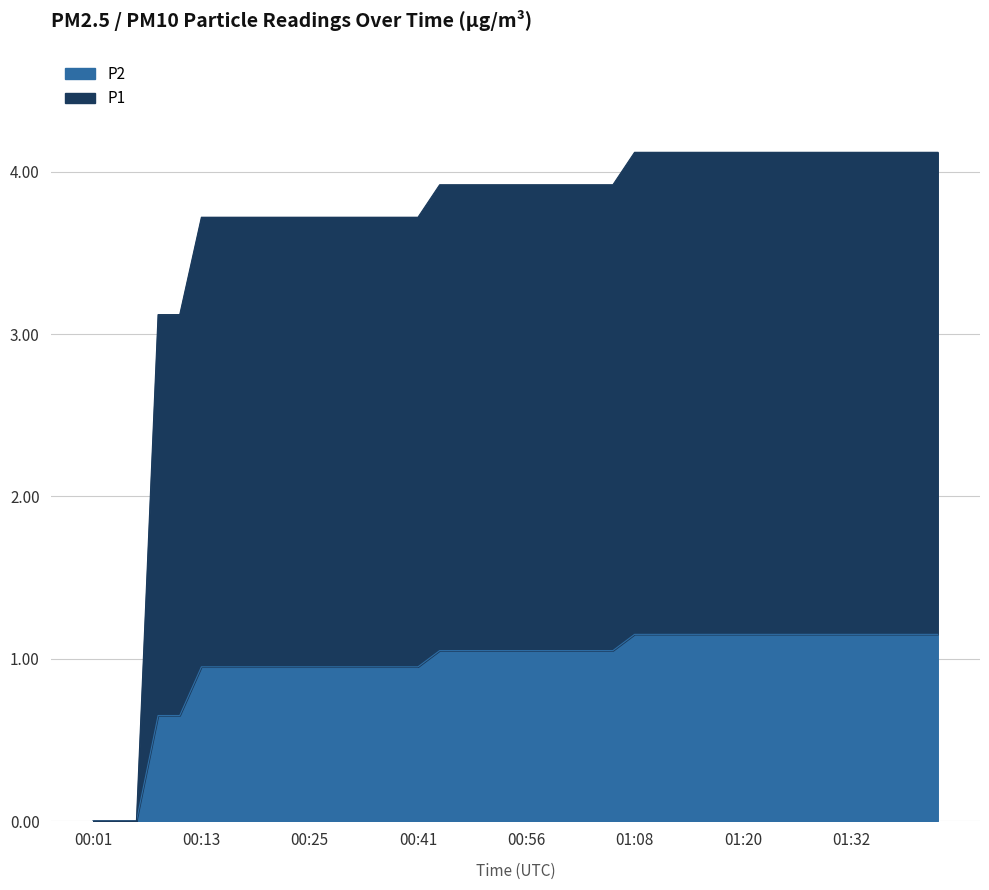

What is the label of the 34th point from the right?

00:15